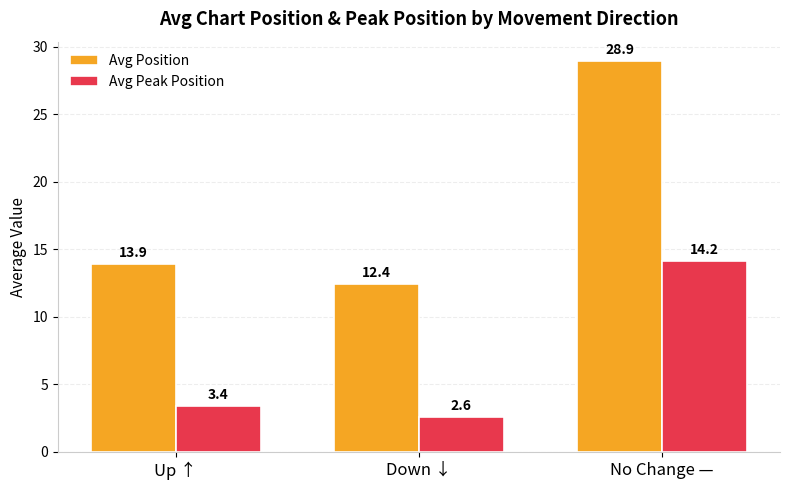

What position from the left is No Change —?

3